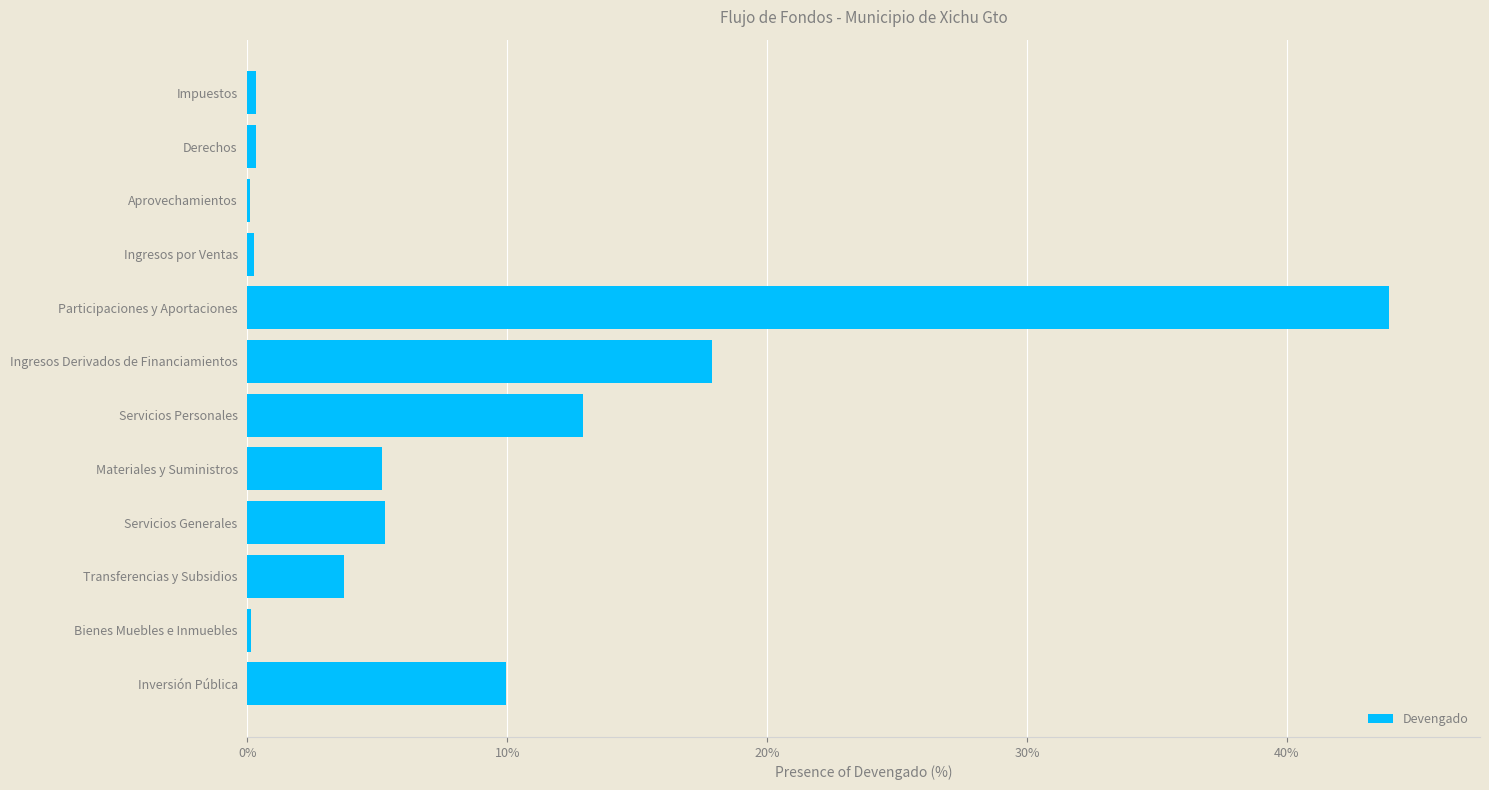

What is the sum of all values?

100.0